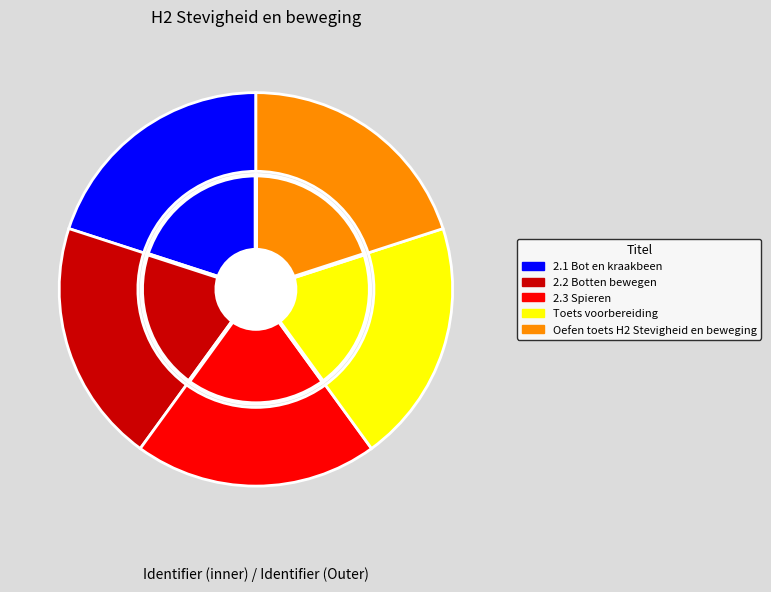

What is the ratio of the value at 2.3 Spieren to the value at 2.2 Botten bewegen?

1.0